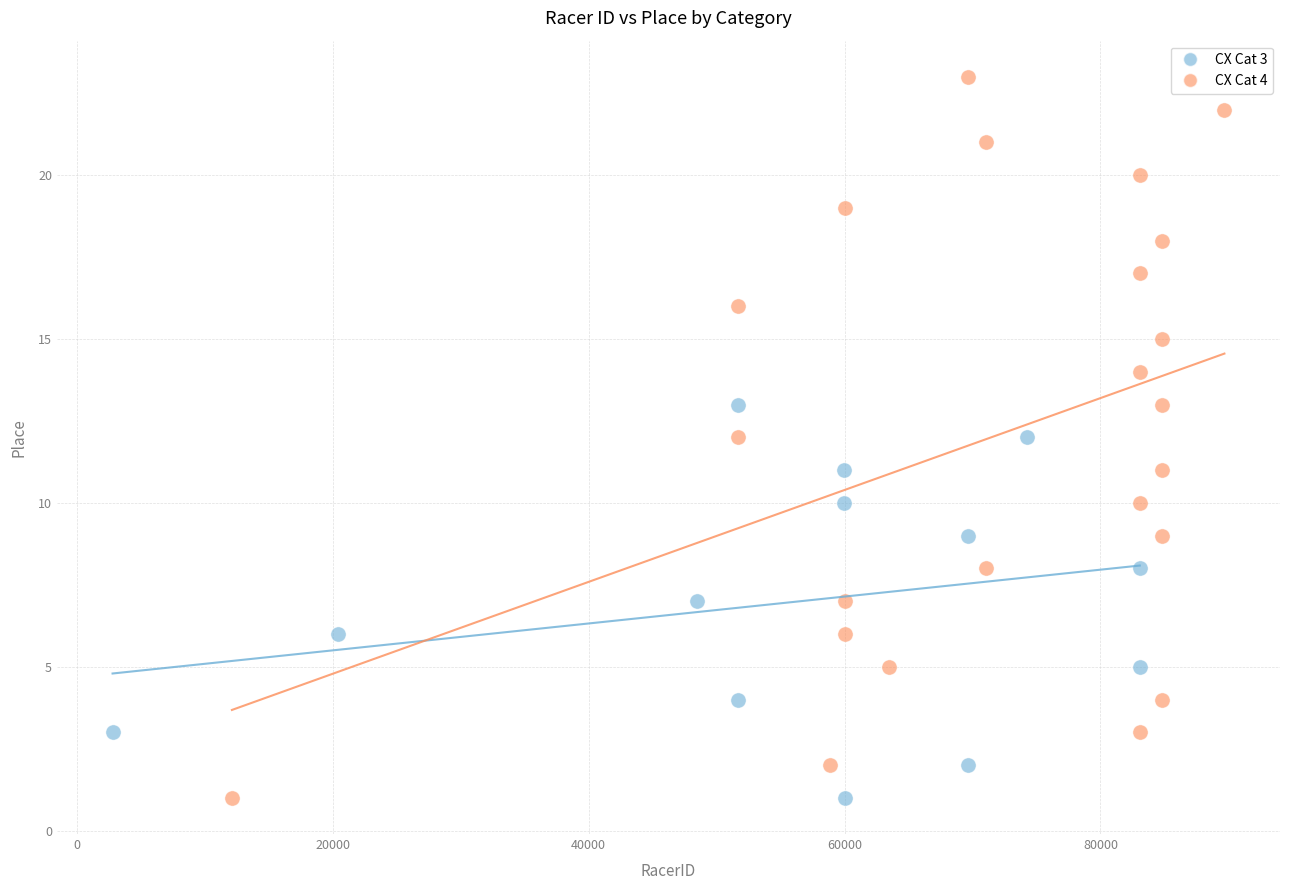

Which series reaches the maximum Y coordinate?

CX Cat 4